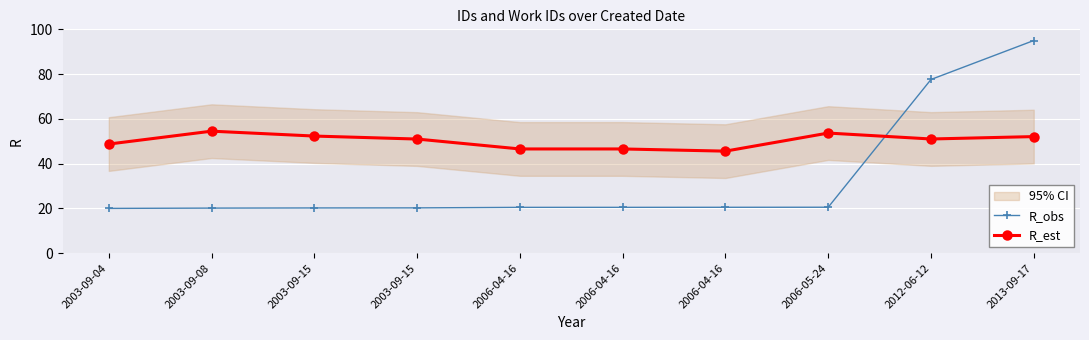

How many lines are shown in the chart?

2